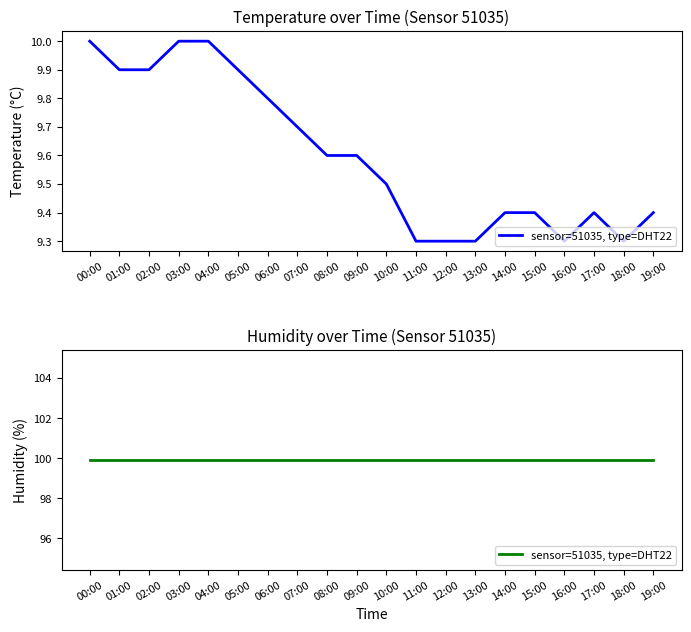

At which category does the data reach its first local peak?

17:00